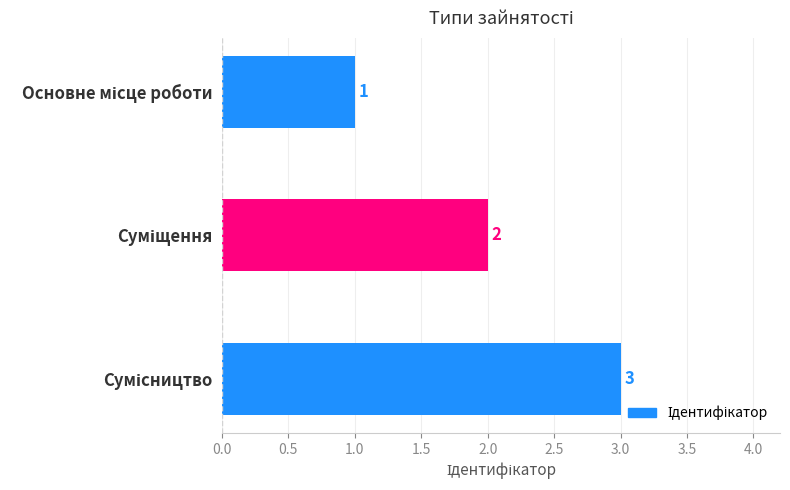

What is the value of the 1st bar from the top?

1